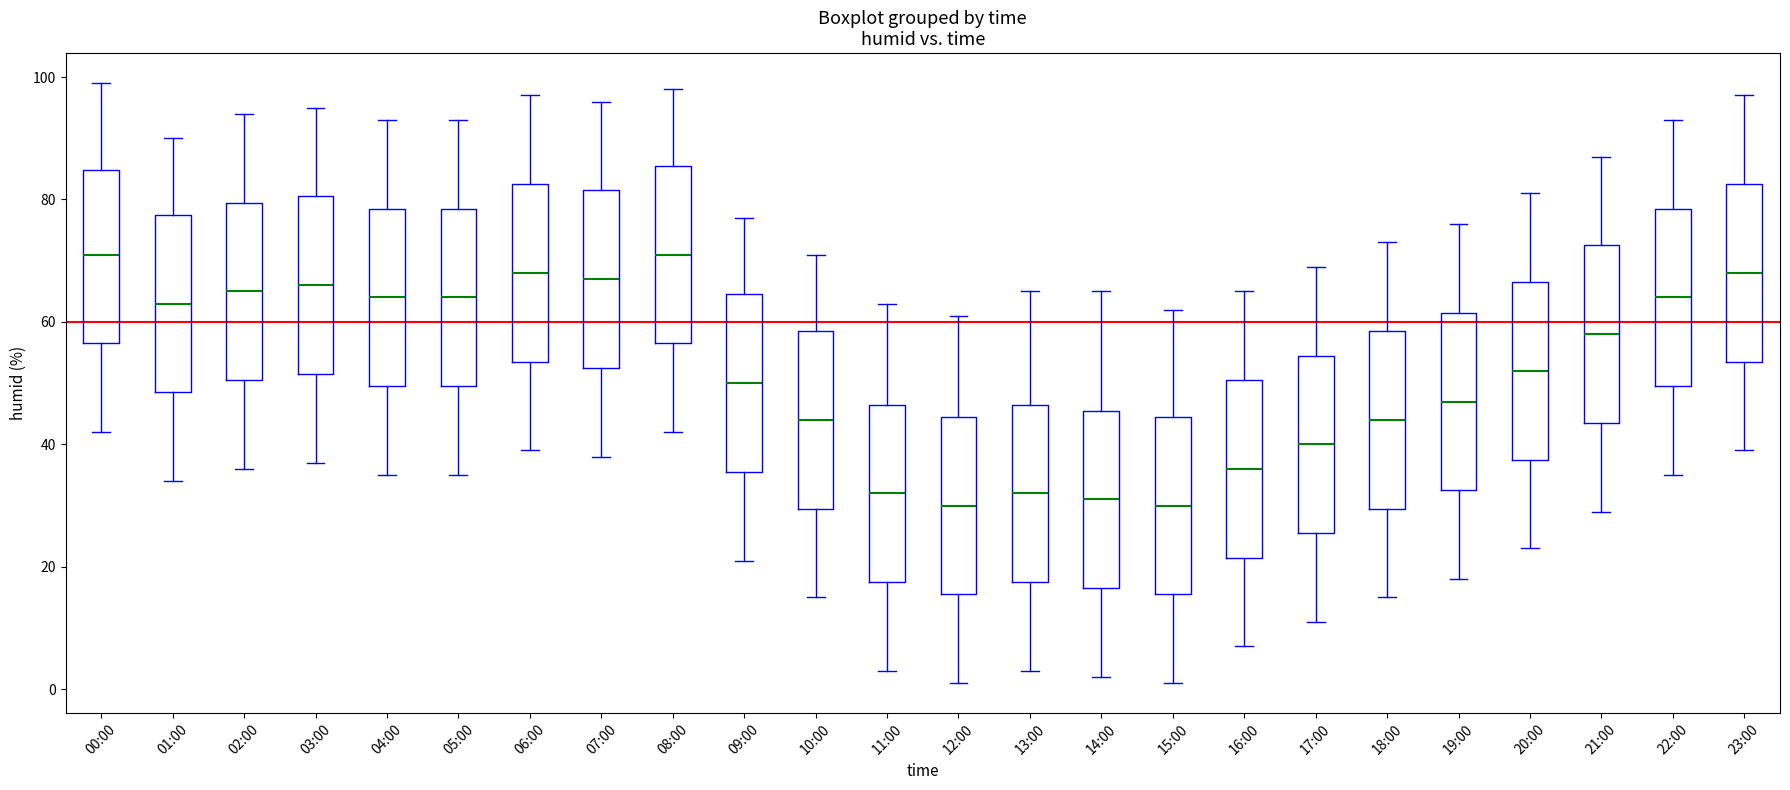

Reading left to right, read every box against the y-axis: the position of its median line, the range the box covers, and the ends of its whiskers. The values are not printed on the chart, so give them approximately, as read against the axis.

00:00: median 72, box 56 to 84, whiskers 42 to 100
01:00: median 64, box 48 to 78, whiskers 34 to 90
02:00: median 66, box 50 to 80, whiskers 36 to 94
03:00: median 66, box 52 to 80, whiskers 38 to 96
04:00: median 64, box 50 to 78, whiskers 36 to 94
05:00: median 64, box 50 to 78, whiskers 36 to 94
06:00: median 68, box 54 to 82, whiskers 40 to 98
07:00: median 68, box 52 to 82, whiskers 38 to 96
08:00: median 72, box 56 to 86, whiskers 42 to 98
09:00: median 50, box 36 to 64, whiskers 22 to 78
10:00: median 44, box 30 to 58, whiskers 16 to 72
11:00: median 32, box 18 to 46, whiskers 4 to 64
12:00: median 30, box 16 to 44, whiskers 2 to 62
13:00: median 32, box 18 to 46, whiskers 4 to 66
14:00: median 32, box 16 to 46, whiskers 2 to 66
15:00: median 30, box 16 to 44, whiskers 2 to 62
16:00: median 36, box 22 to 50, whiskers 8 to 66
17:00: median 40, box 26 to 54, whiskers 12 to 70
18:00: median 44, box 30 to 58, whiskers 16 to 74
19:00: median 48, box 32 to 62, whiskers 18 to 76
20:00: median 52, box 38 to 66, whiskers 24 to 82
21:00: median 58, box 44 to 72, whiskers 30 to 88
22:00: median 64, box 50 to 78, whiskers 36 to 94
23:00: median 68, box 54 to 82, whiskers 40 to 98